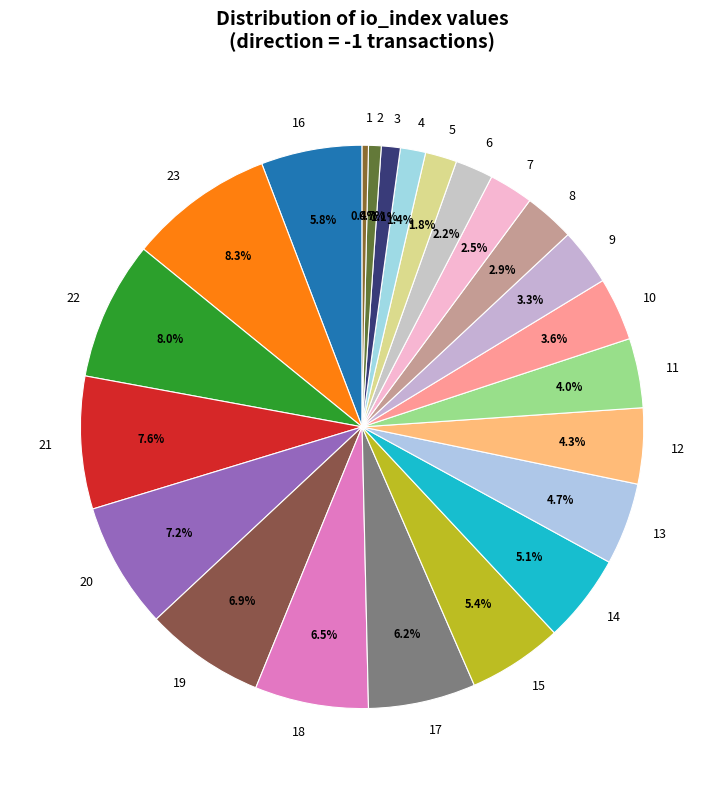

What percentage do 1 and 15 together represent?

5.8%